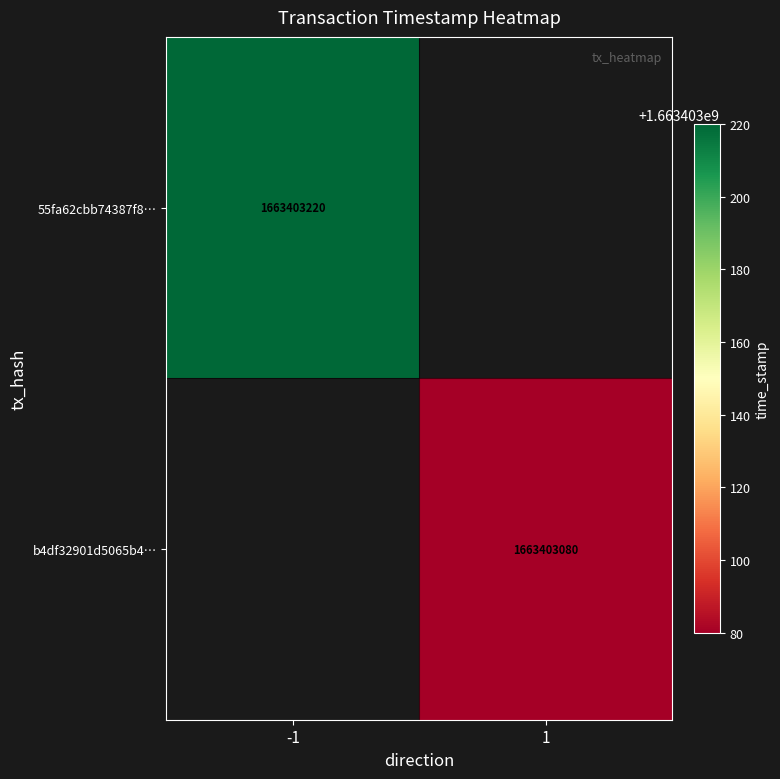

How many distinct data groups are displayed?

2